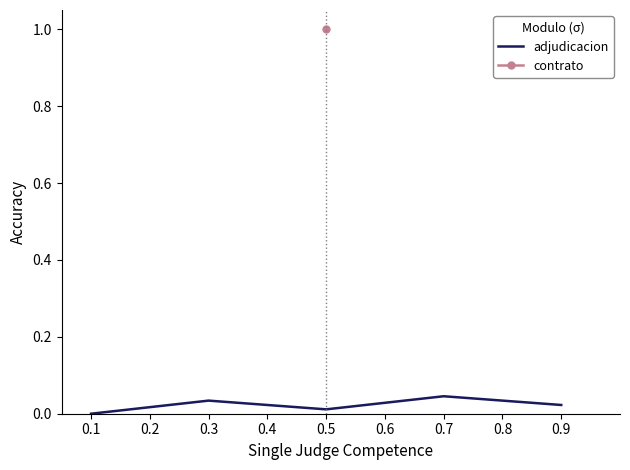

The value of adjudicacion at 0.1 is 0.0. True or false?

True